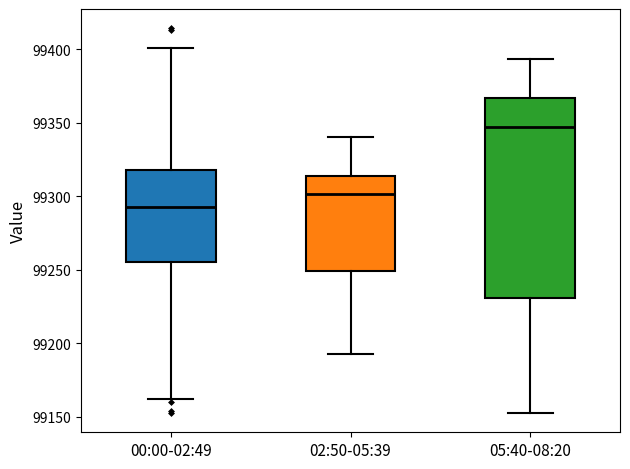

Comparing the boxes themselves (not the whiskers), which one is the tallest?

05:40-08:20